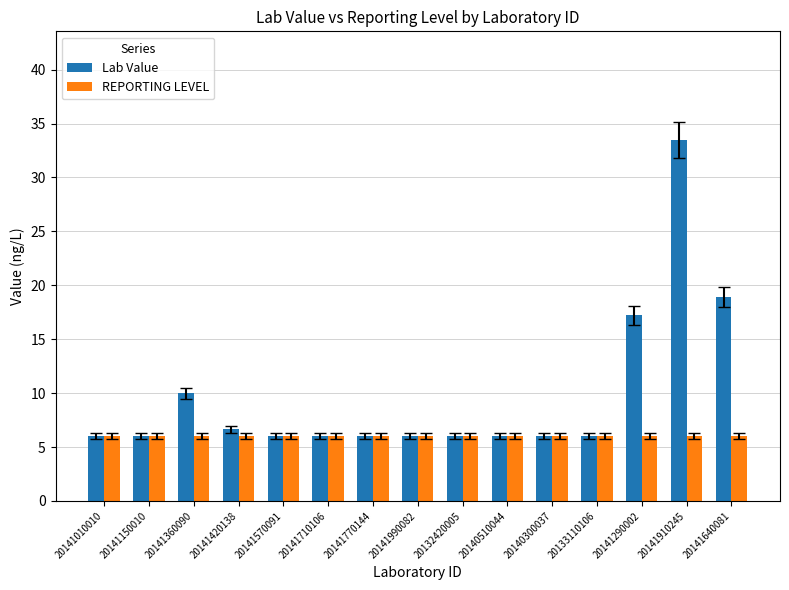

List the series in order of their peak value, lowest first.

REPORTING LEVEL, Lab Value